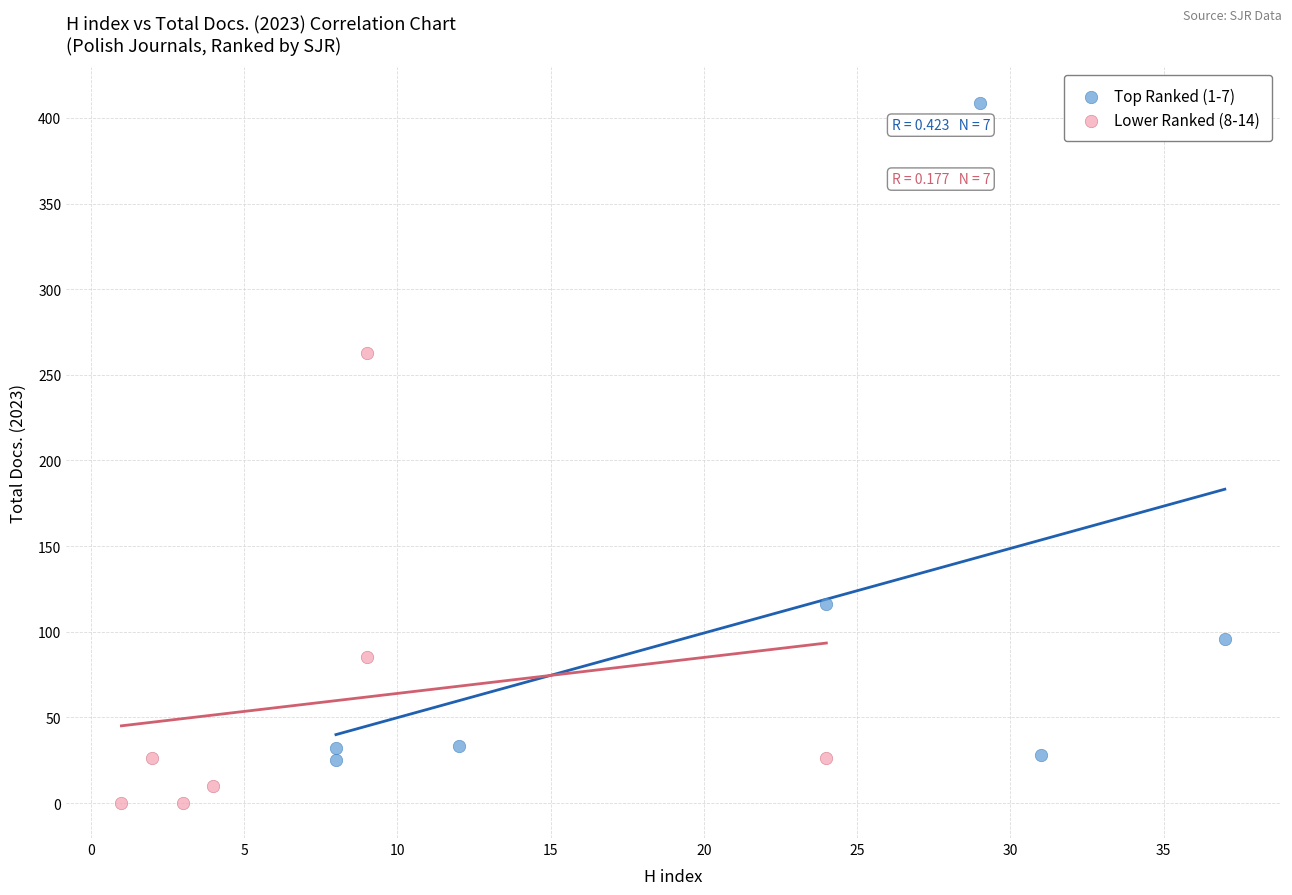

Which series contains the highest Y value?

Top Ranked (1-7)